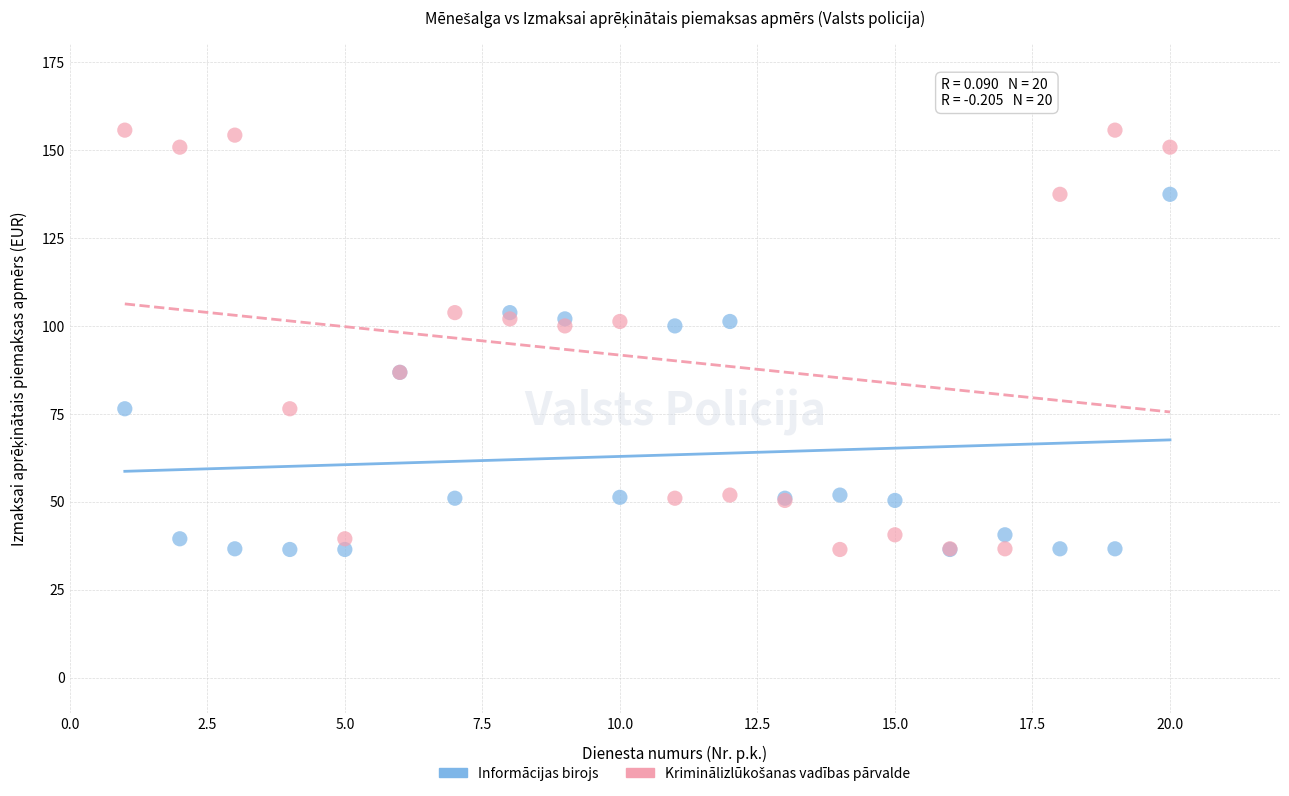

What is the X range (max minus min) for the scatter plot?

19.0